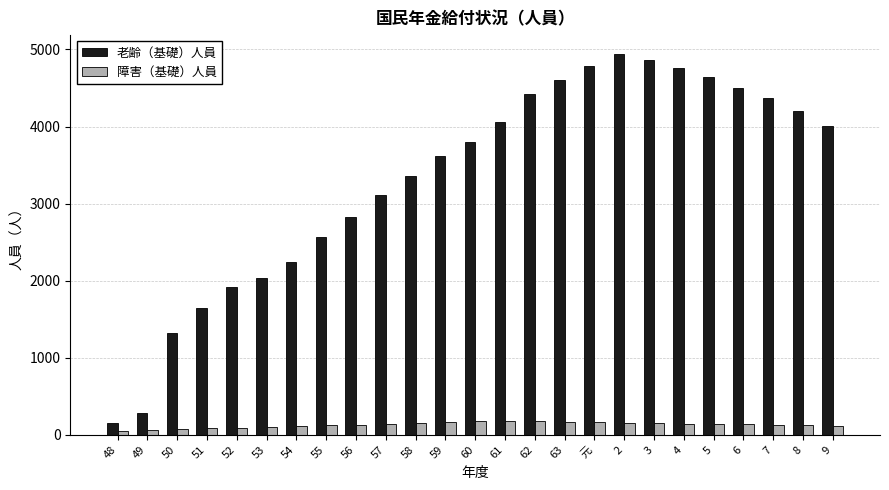

How many data points does each series have?

25